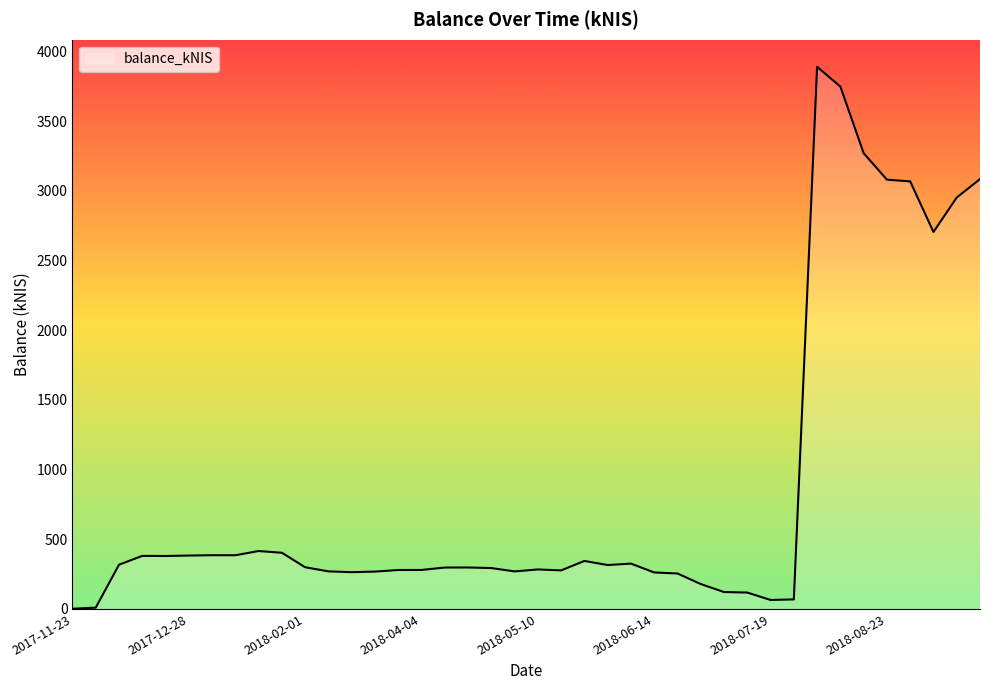

What is the difference between the maximum and minimum values?

3887.5